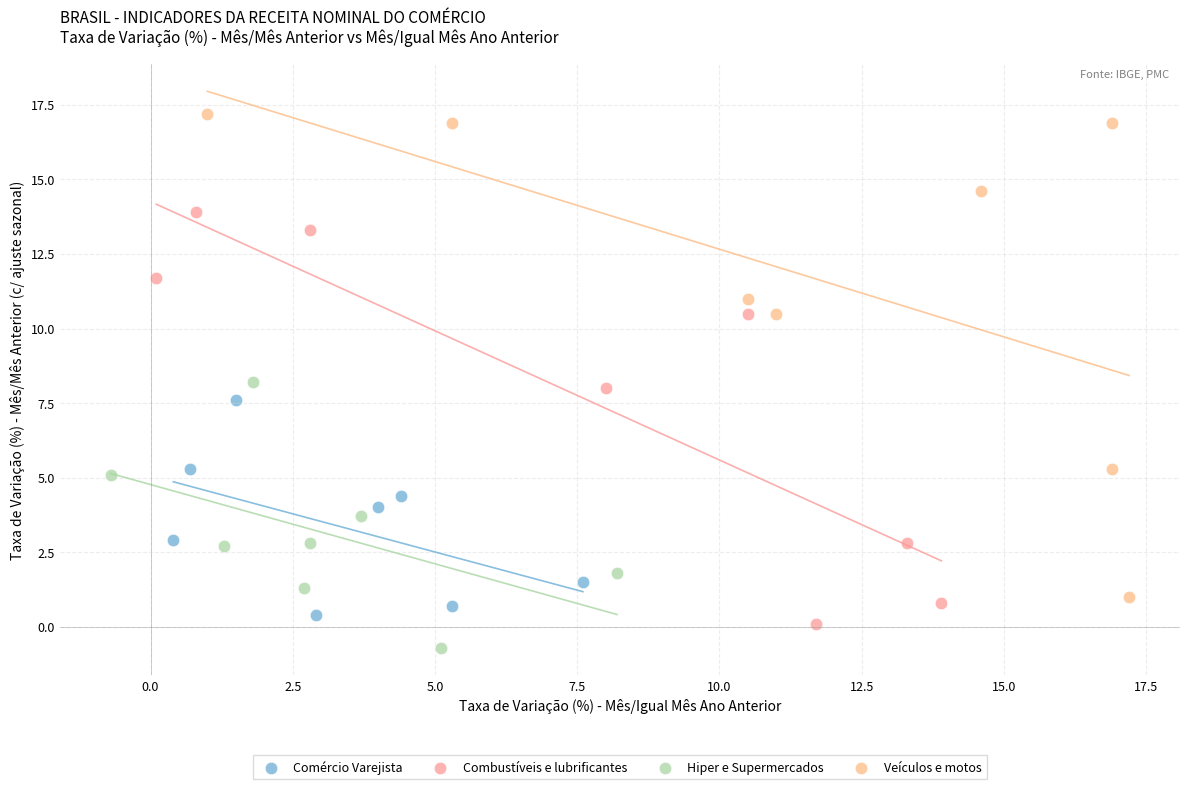

Which series reaches the maximum Y coordinate?

Veículos e motos